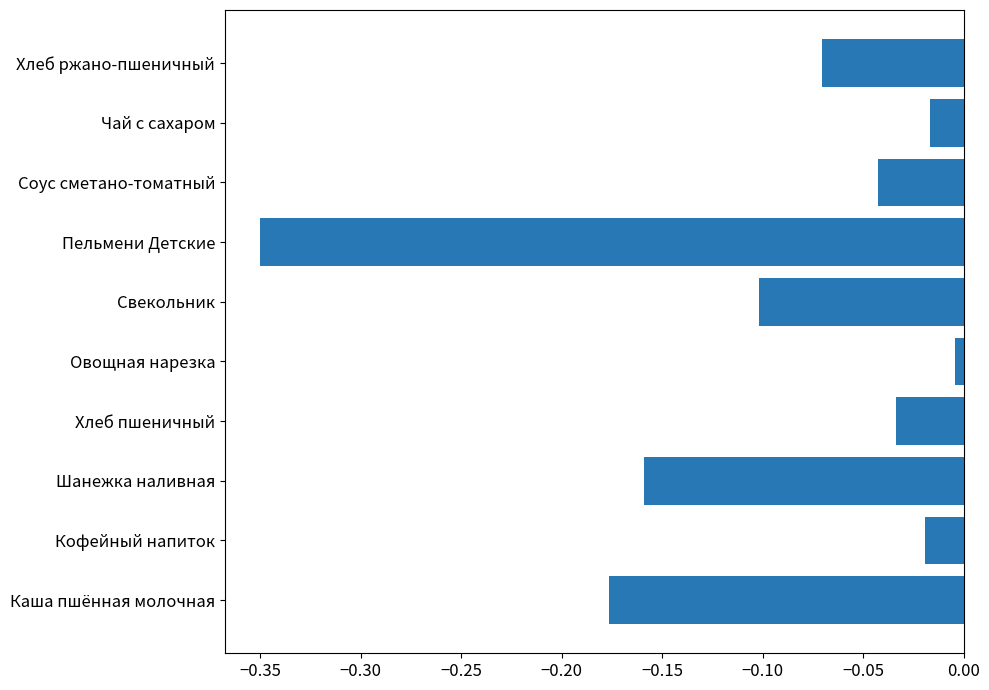

At which label is the value closest to 0?

Овощная нарезка